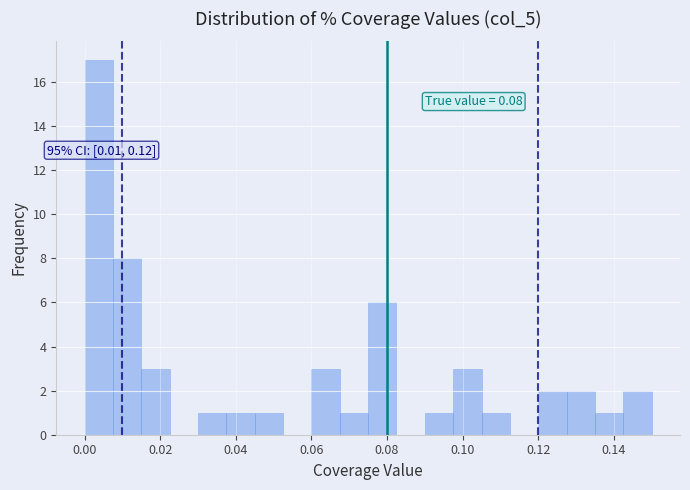

Read against the x-axis, roughly where is the centre of the tallest bar?

0.004